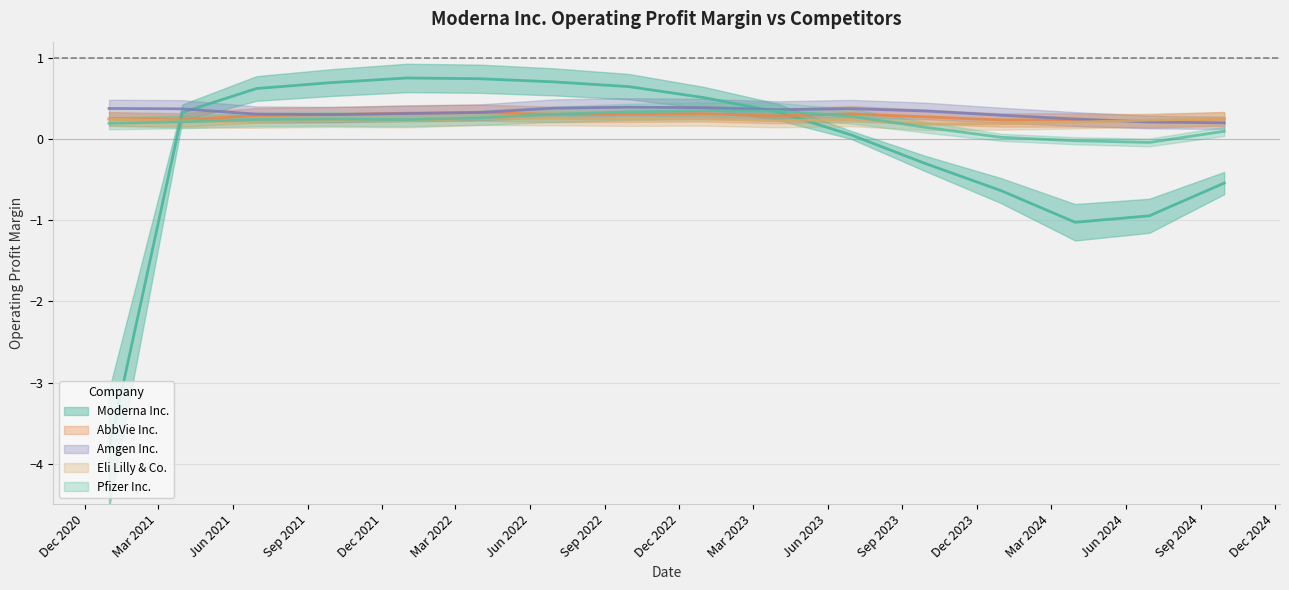

True or false: Pfizer Inc. and Amgen Inc. intersect in this chart.

False